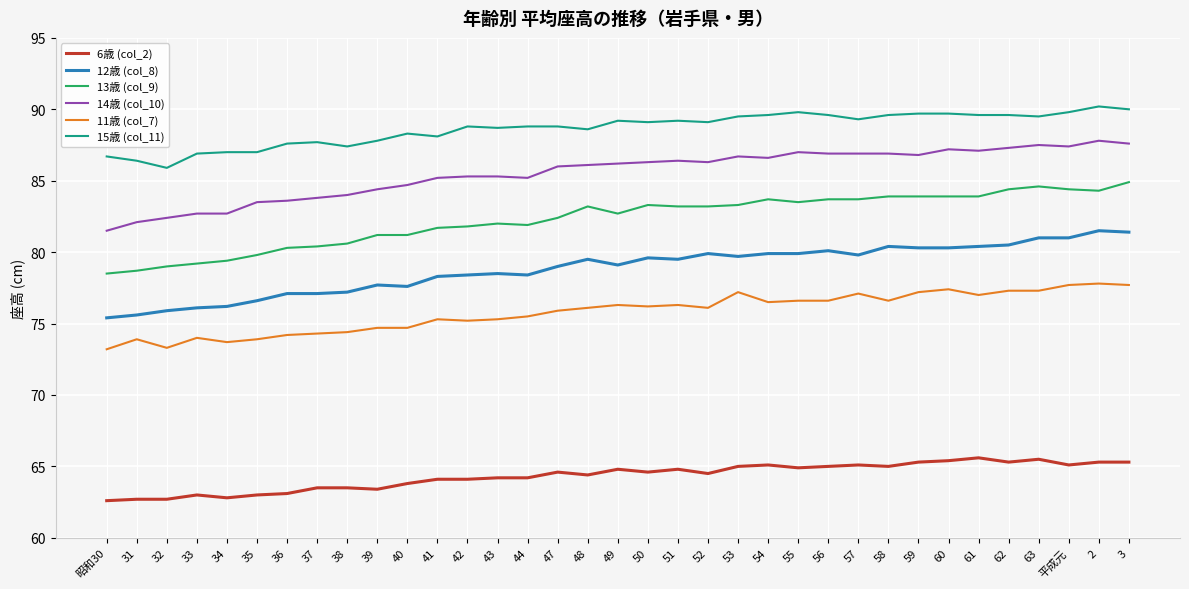

Which series has the largest total across all categories?

15歳 (col_11)